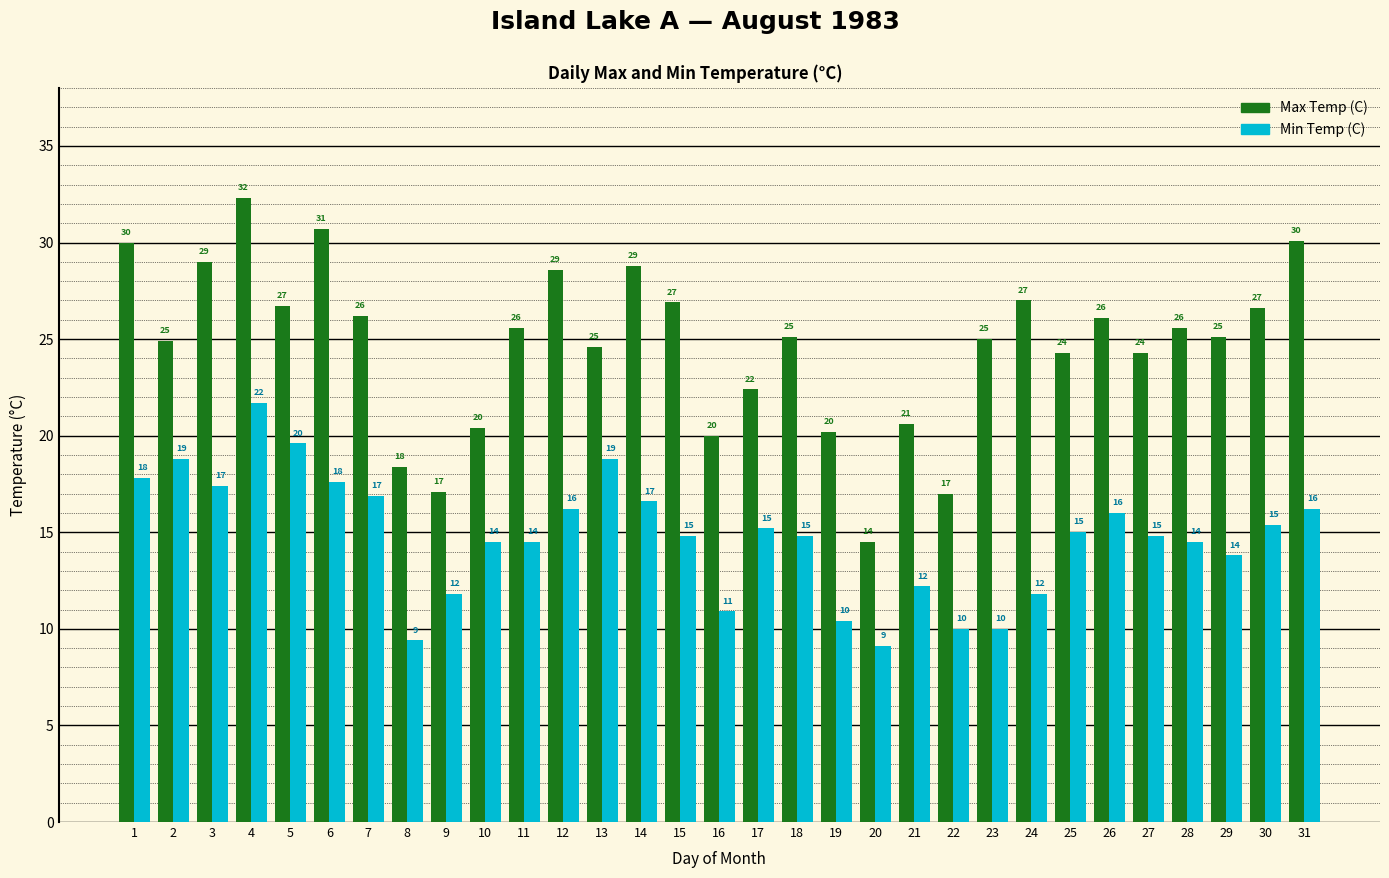

At which label does Max Temp (C) reach its peak?

4